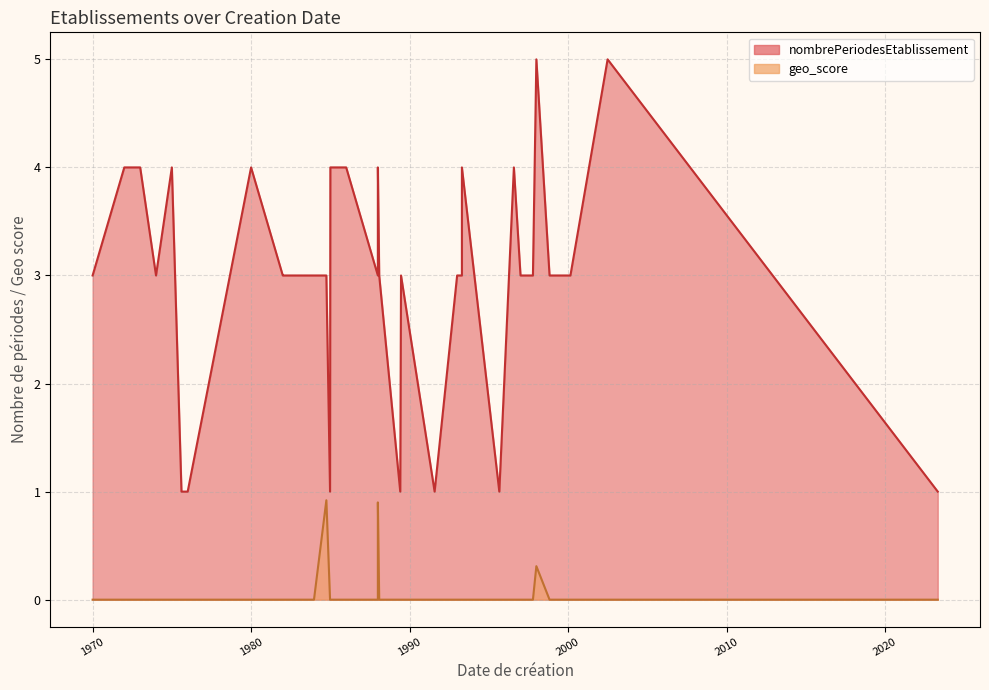

What is the sum of the nombrePeriodesEtablissement values at 1975-01-01 and 1997-01-01?

7.0